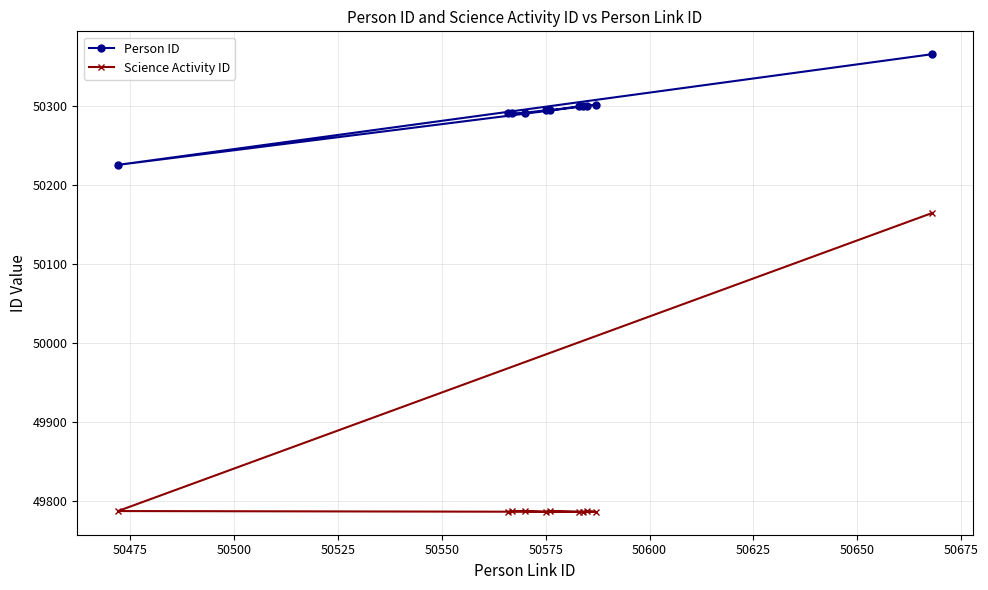

What is the lowest value of the Science Activity ID series?

49786